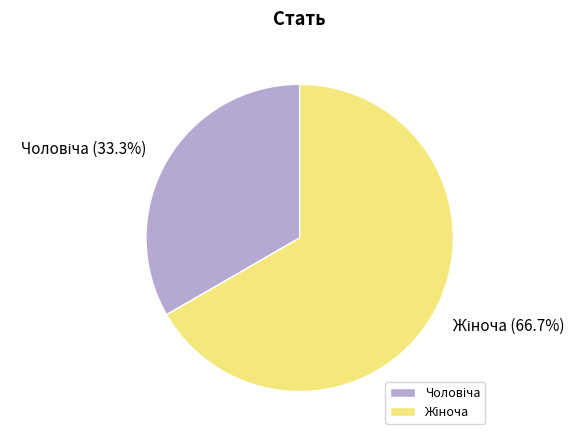

Is there a majority slice in this chart?

Yes